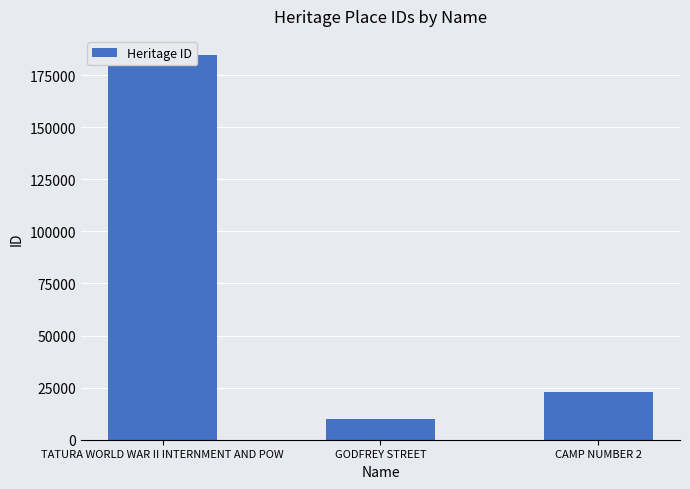

What is the value of the 1st bar from the left?

184631